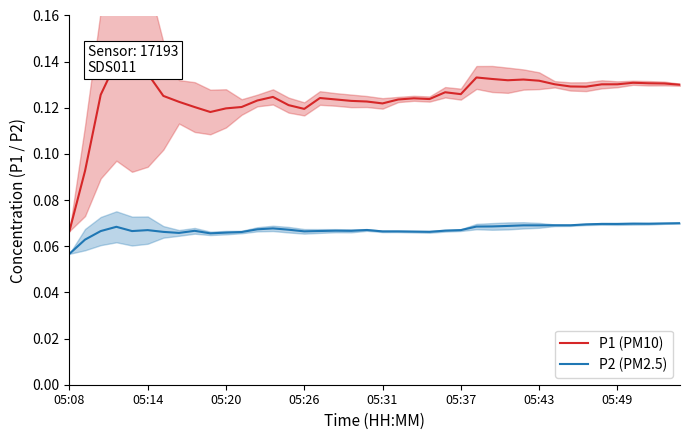

How many interior local valleys does the P1 (PM10) series have?

8